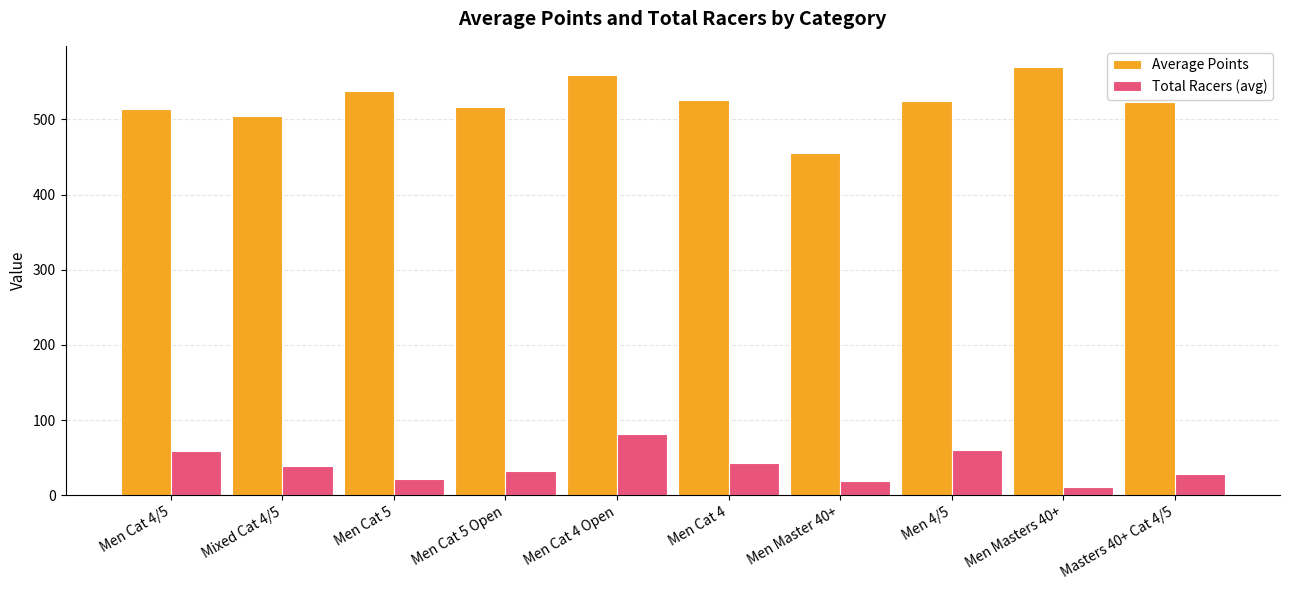

Rank the series by their maximum value, from highest to lowest.

Average Points, Total Racers (avg)